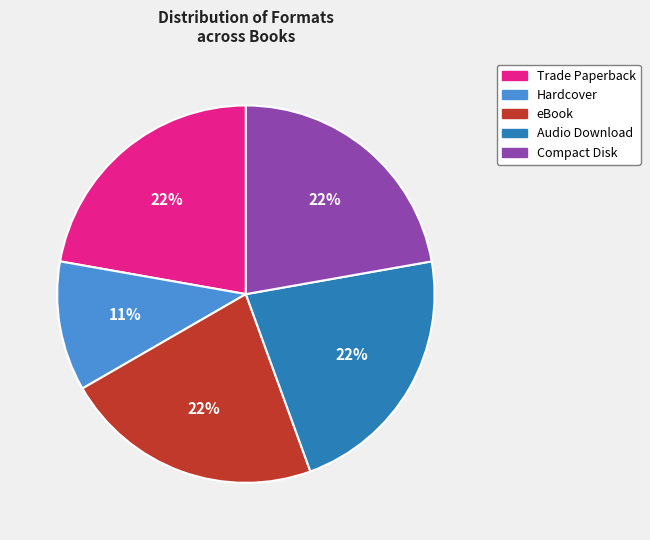

To the nearest percent, what is the difference between the largest and smallest slice percentages?

11%